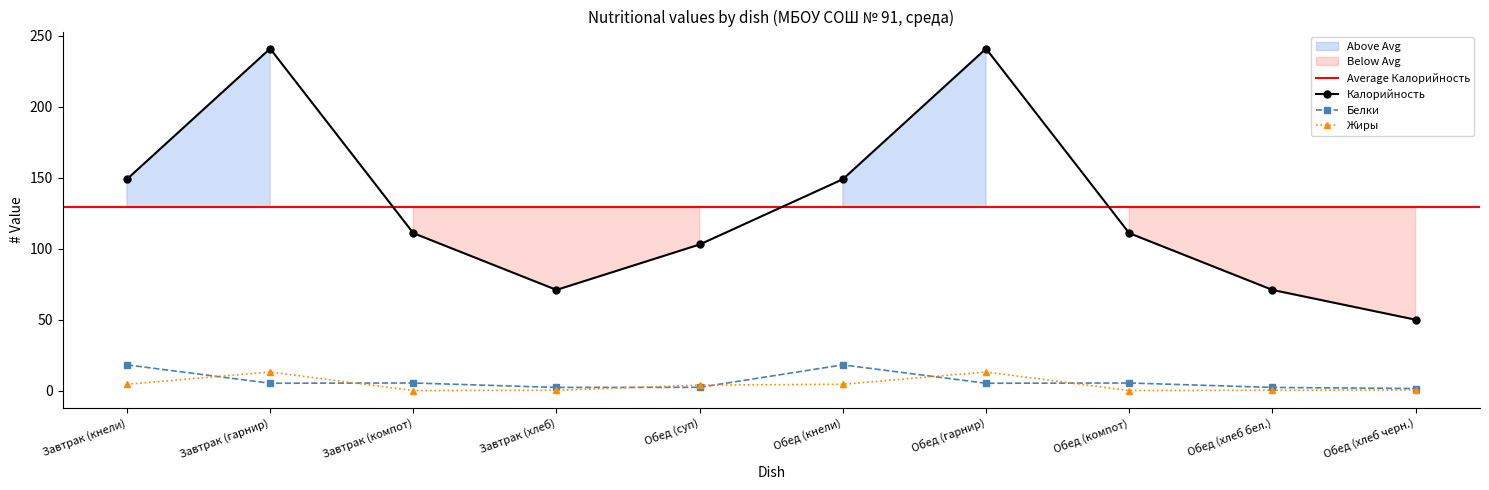

Reading left to right, transcribe all the data shown in this chart.

Калорийность: Завтрак (кнели)=149.0	Завтрак (гарнир)=241.0	Завтрак (компот)=111.0	Завтрак (хлеб)=71.0	Обед (суп)=103.0	Обед (кнели)=149.0	Обед (гарнир)=241.0	Обед (компот)=111.0	Обед (хлеб бел.)=71.0	Обед (хлеб черн.)=50.0
Белки: Завтрак (кнели)=18.2	Завтрак (гарнир)=5.2	Завтрак (компот)=5.4	Завтрак (хлеб)=2.3	Обед (суп)=2.4	Обед (кнели)=18.2	Обед (гарнир)=5.2	Обед (компот)=5.4	Обед (хлеб бел.)=2.3	Обед (хлеб черн.)=1.5
Жиры: Завтрак (кнели)=4.5	Завтрак (гарнир)=13.1	Завтрак (компот)=0.1	Завтрак (хлеб)=0.3	Обед (суп)=3.9	Обед (кнели)=4.5	Обед (гарнир)=13.1	Обед (компот)=0.1	Обед (хлеб бел.)=0.3	Обед (хлеб черн.)=0.5